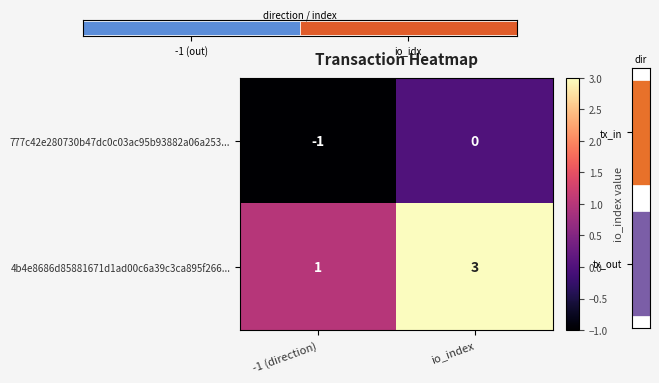

The value of 4b4e8686d85881671d1ad00c6a39c3ca895f266... at -1 (direction) is 0. True or false?

False